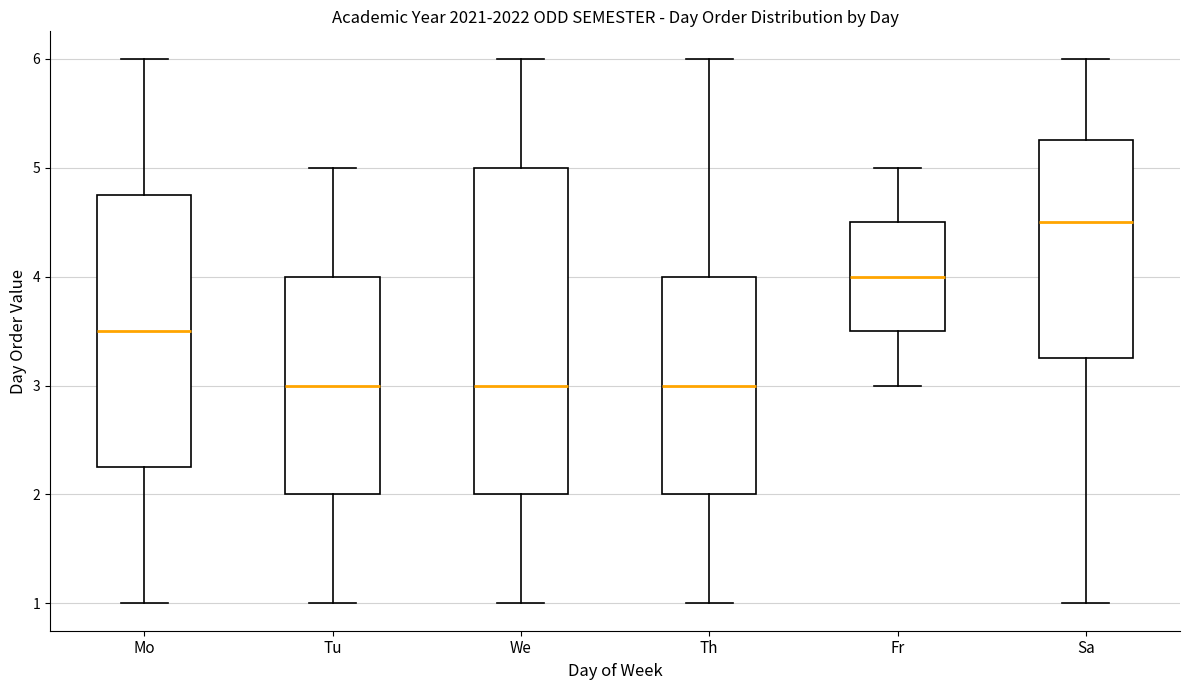

Reading left to right, read every box against the y-axis: the position of its median line, the range the box covers, and the ends of its whiskers. The values are not printed on the chart, so give them approximately, as read against the axis.

Mo: median 3.5, box 2.3 to 4.8, whiskers 1.0 to 6.0
Tu: median 3.0, box 2.0 to 4.0, whiskers 1.0 to 5.0
We: median 3.0, box 2.0 to 5.0, whiskers 1.0 to 6.0
Th: median 3.0, box 2.0 to 4.0, whiskers 1.0 to 6.0
Fr: median 4.0, box 3.5 to 4.5, whiskers 3.0 to 5.0
Sa: median 4.5, box 3.3 to 5.3, whiskers 1.0 to 6.0